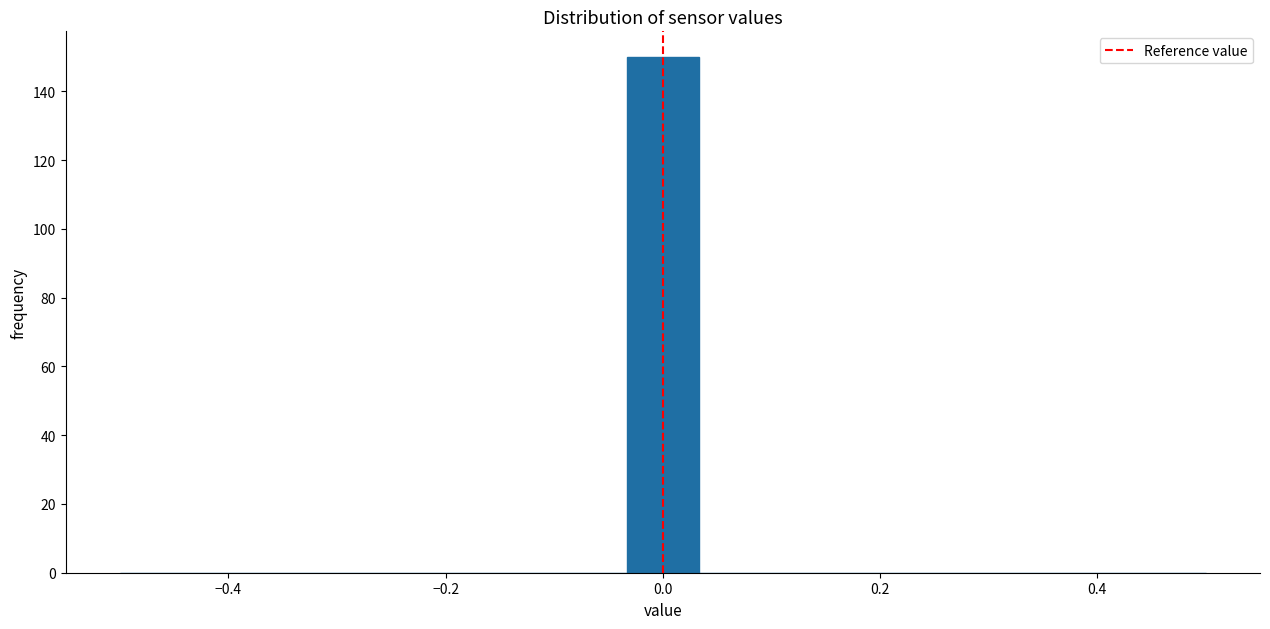

Around what value on the x-axis is the tallest bar? Give the approximate position of its centre, as read against the axis.

0.00